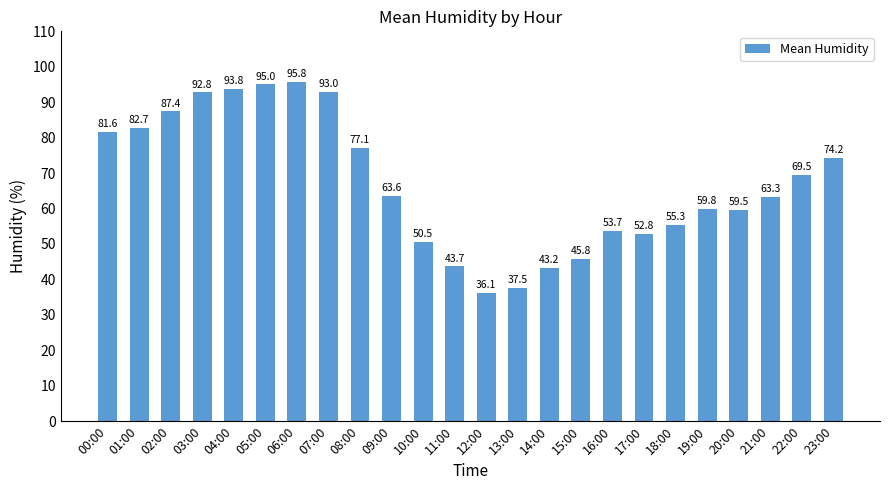

Rank the categories by value from lowest to highest.

12:00, 13:00, 14:00, 11:00, 15:00, 10:00, 17:00, 16:00, 18:00, 20:00, 19:00, 21:00, 09:00, 22:00, 23:00, 08:00, 00:00, 01:00, 02:00, 03:00, 07:00, 04:00, 05:00, 06:00